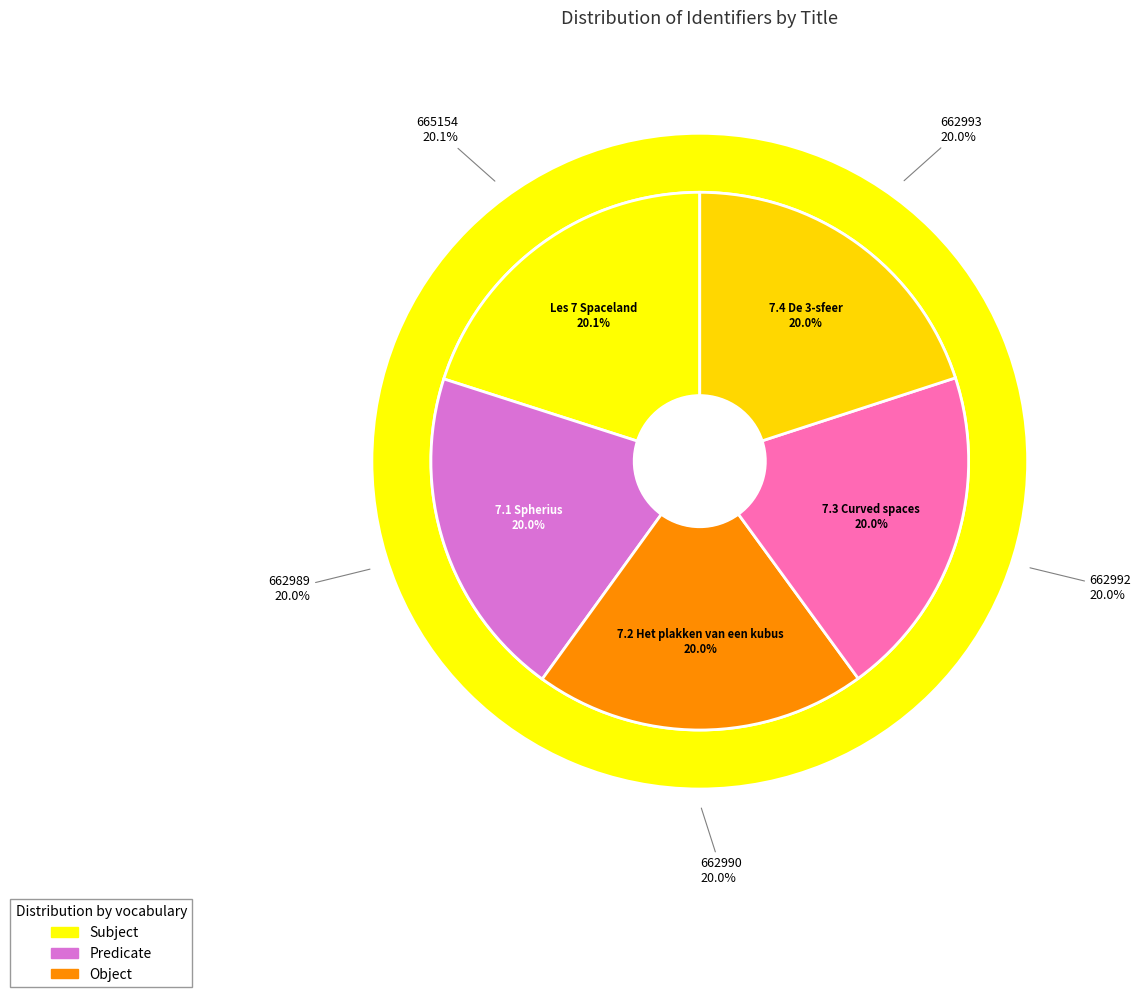

What percentage is the Les 7 Spaceland slice, to the nearest percent?

20%